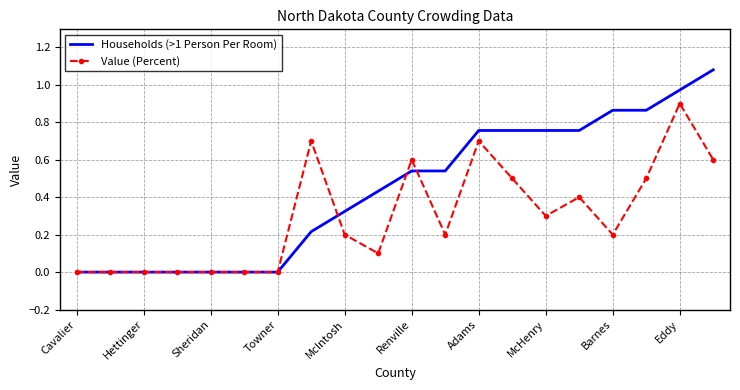

Which series has the widest spread of values?

Households (>1 Person Per Room)